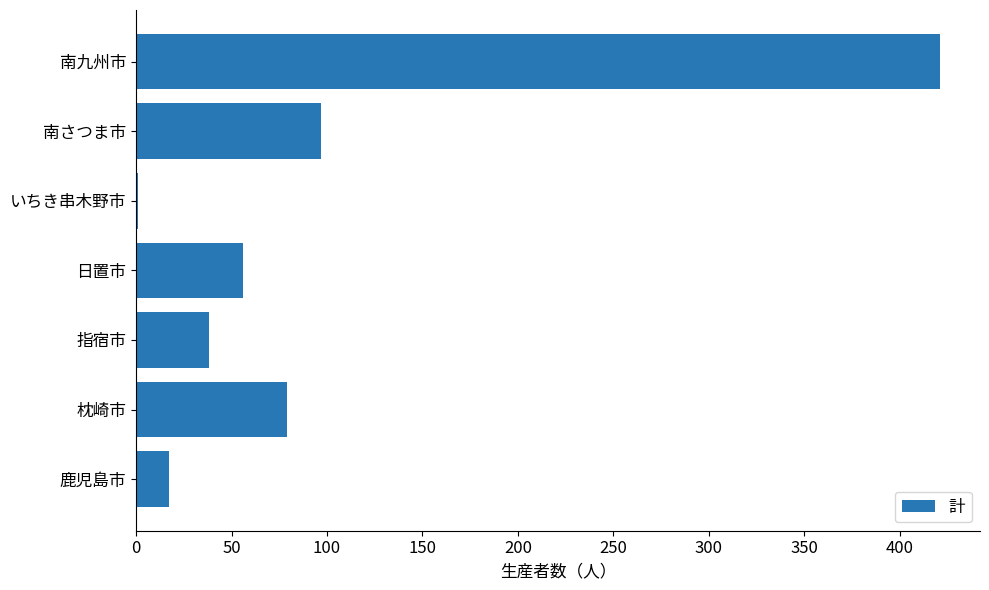

Where is the data nearest to the value 211?

南さつま市